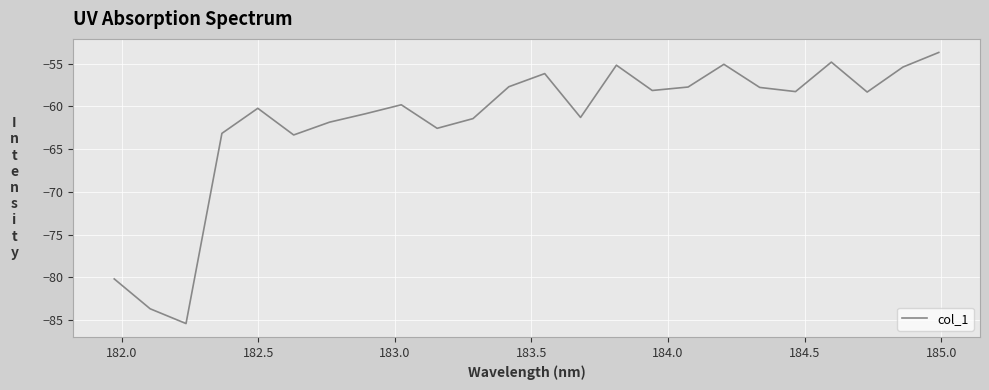

What is the minimum value shown in the chart?

-85.4